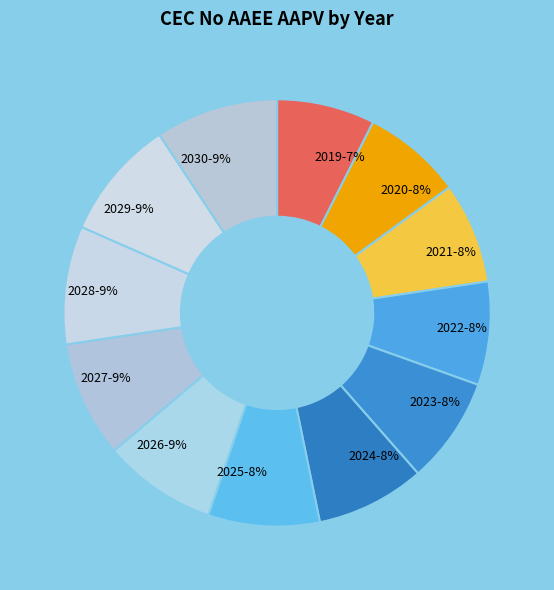

To the nearest percent, what is the average slice percentage?

8%